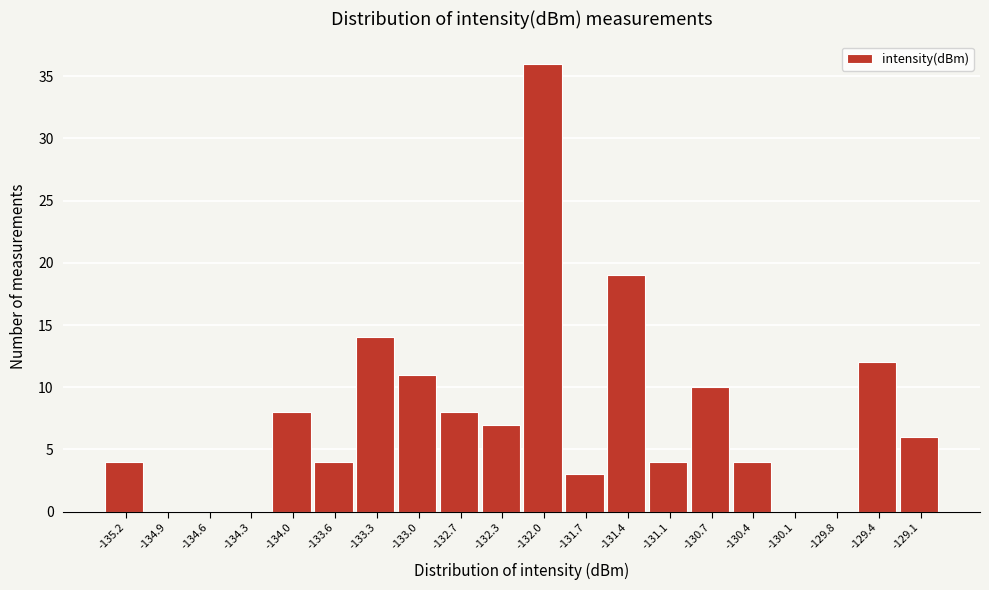

Reading left to right, what are all the values shown in this chart?

-135.2=4	-134.9=0	-134.6=0	-134.3=0	-134.0=8	-133.6=4	-133.3=14	-133.0=11	-132.7=8	-132.3=7	-132.0=36	-131.7=3	-131.4=19	-131.1=4	-130.7=10	-130.4=4	-130.1=0	-129.8=0	-129.4=12	-129.1=6